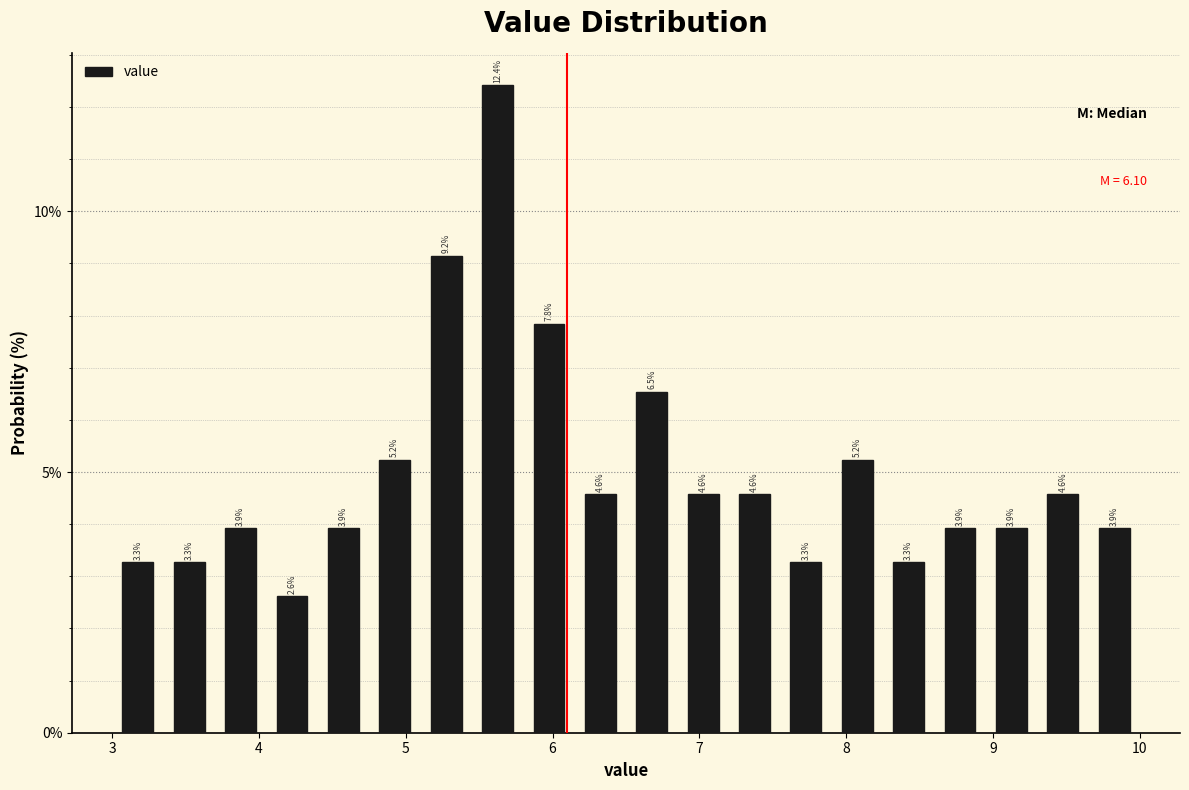

Read against the x-axis, roughly where is the centre of the tallest bar?

5.6